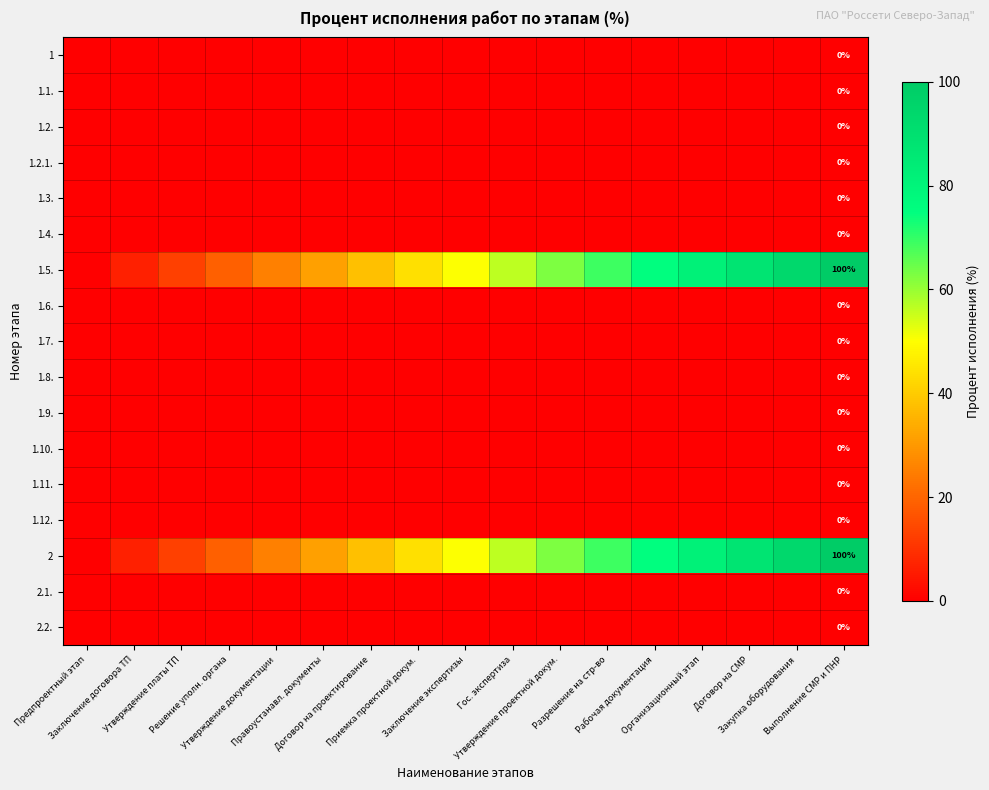

At how many categories does at least one series exceed 0?

16